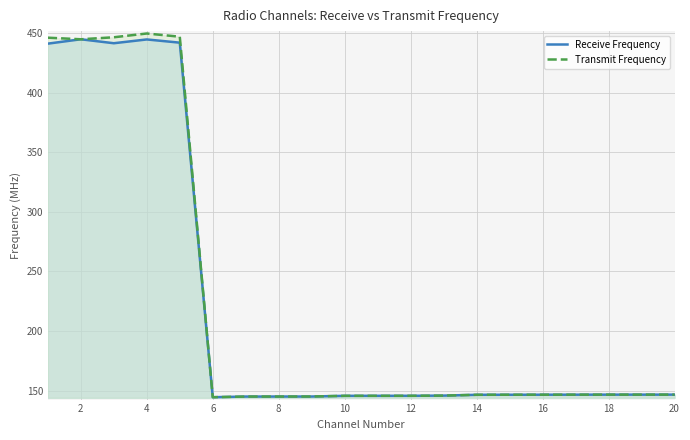

The Transmit Frequency series shows 146.6 at 18. True or false?

True